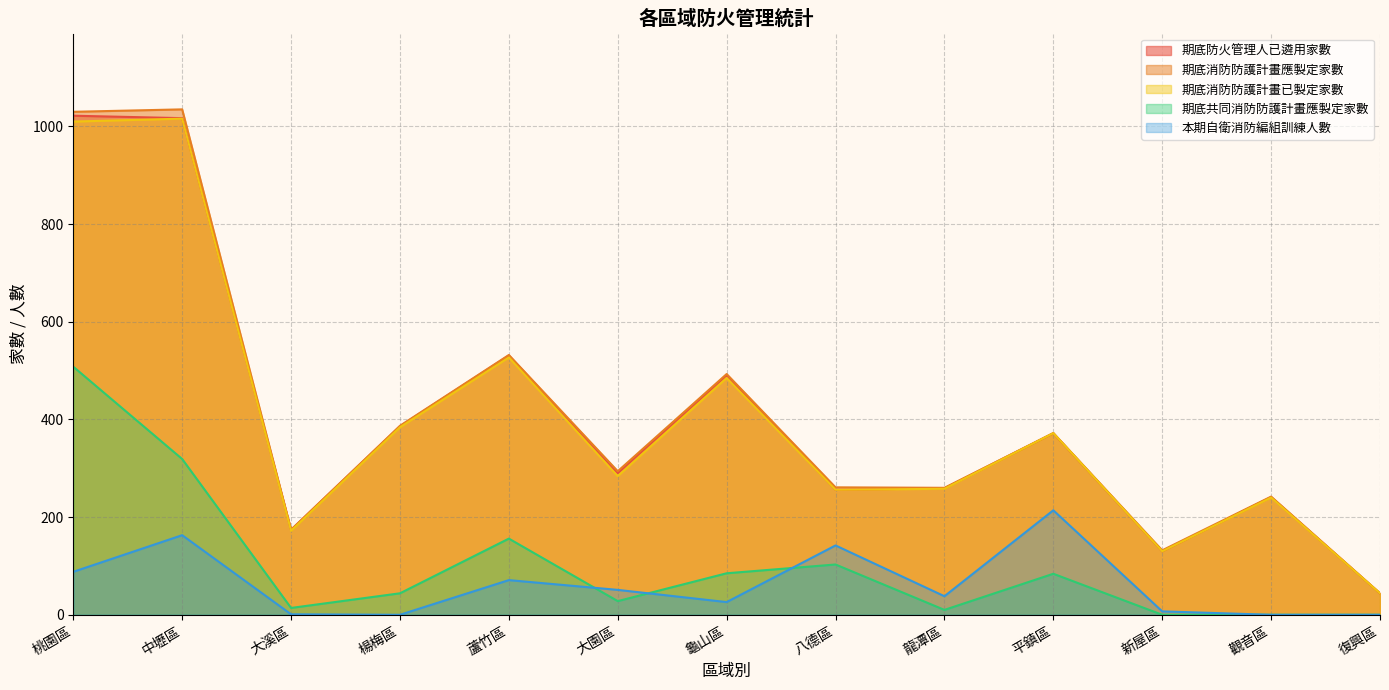

At which label does 期底消防防護計畫應製定家數 reach its minimum?

復興區